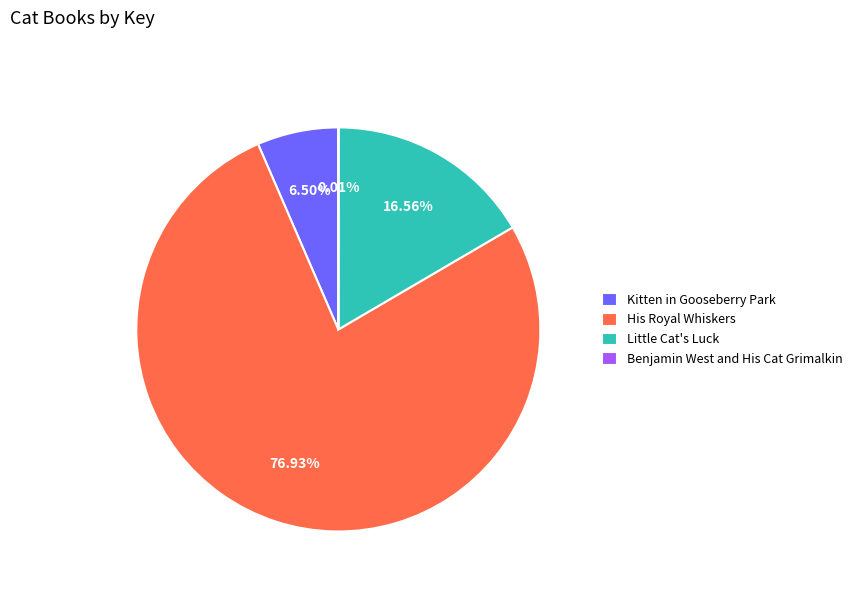

Is the sum of His Royal Whiskers and Little Cat's Luck greater than half?

Yes